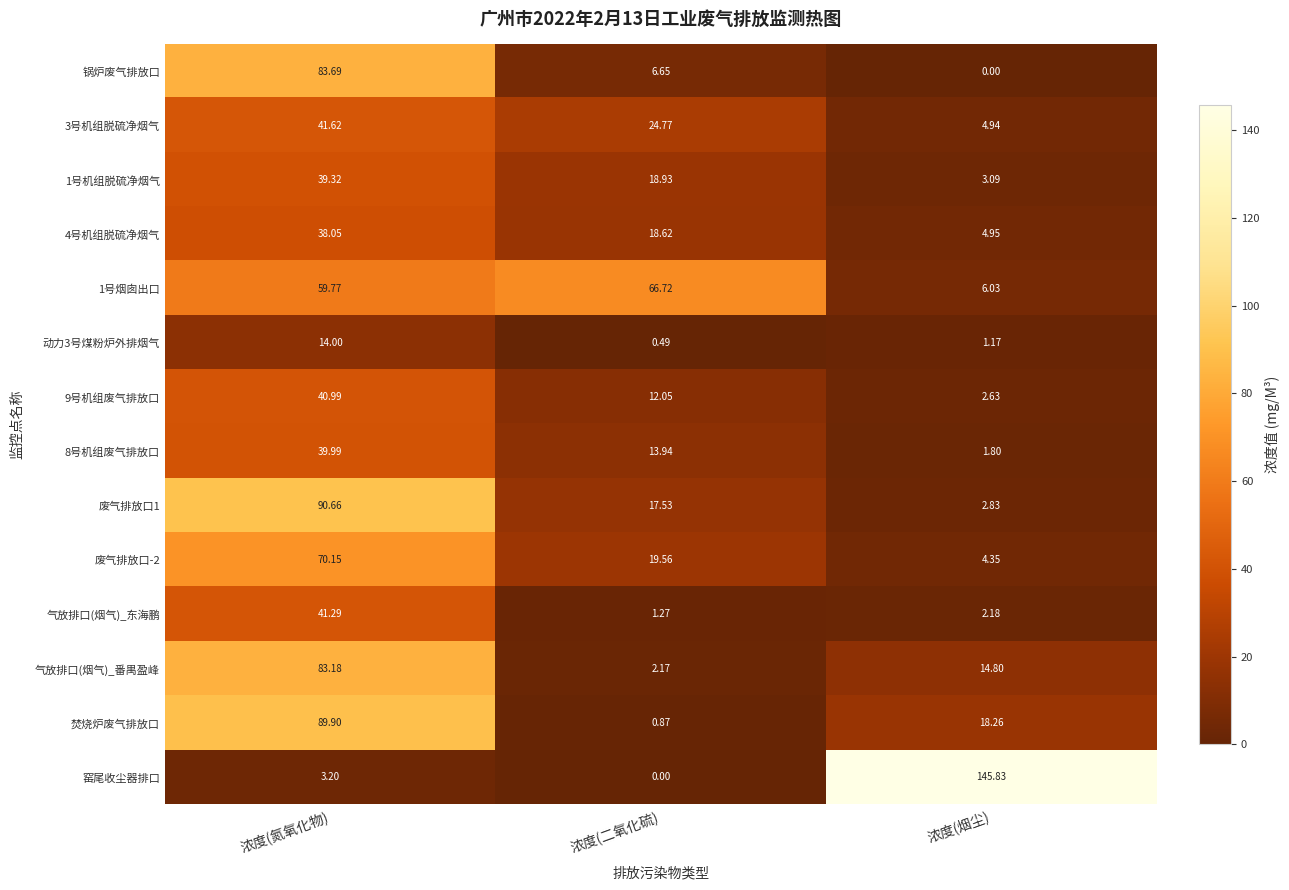

What is the spread (max minus min) of values at 浓度(氮氧化物)?

87.5